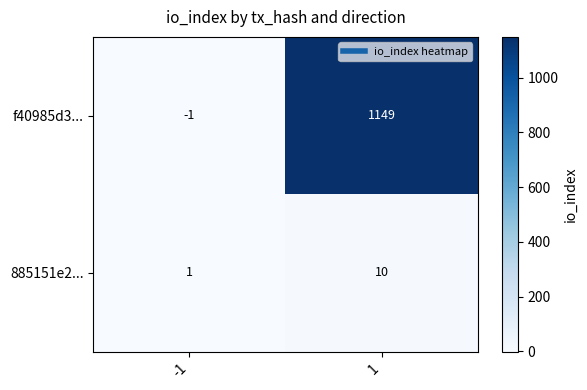

Reading left to right, list all the values displayed in this chart.

f40985d3...: -1	1149
885151e2...: 1	10